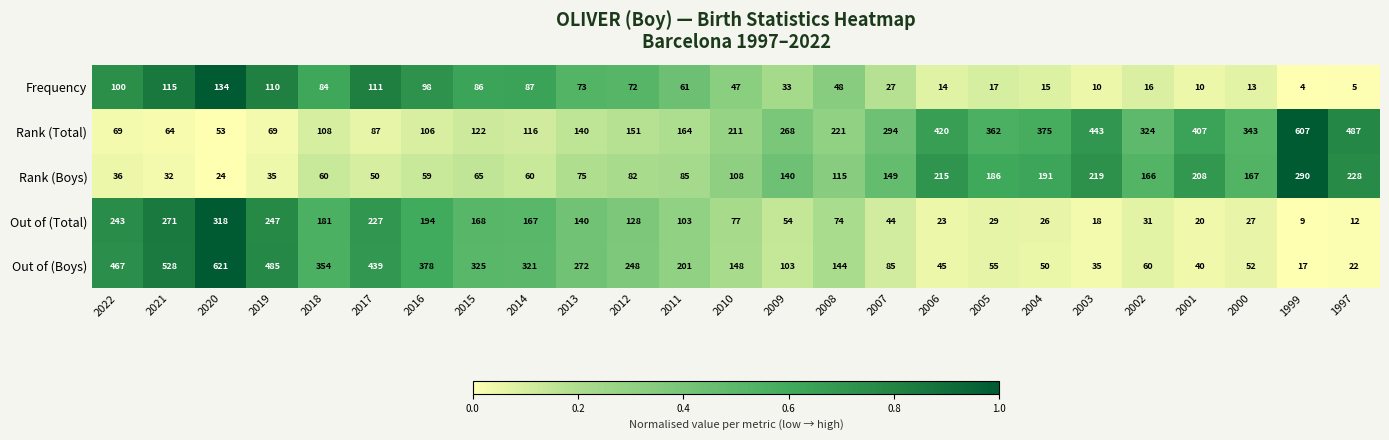

What is the sum of all Frequency values?

1390